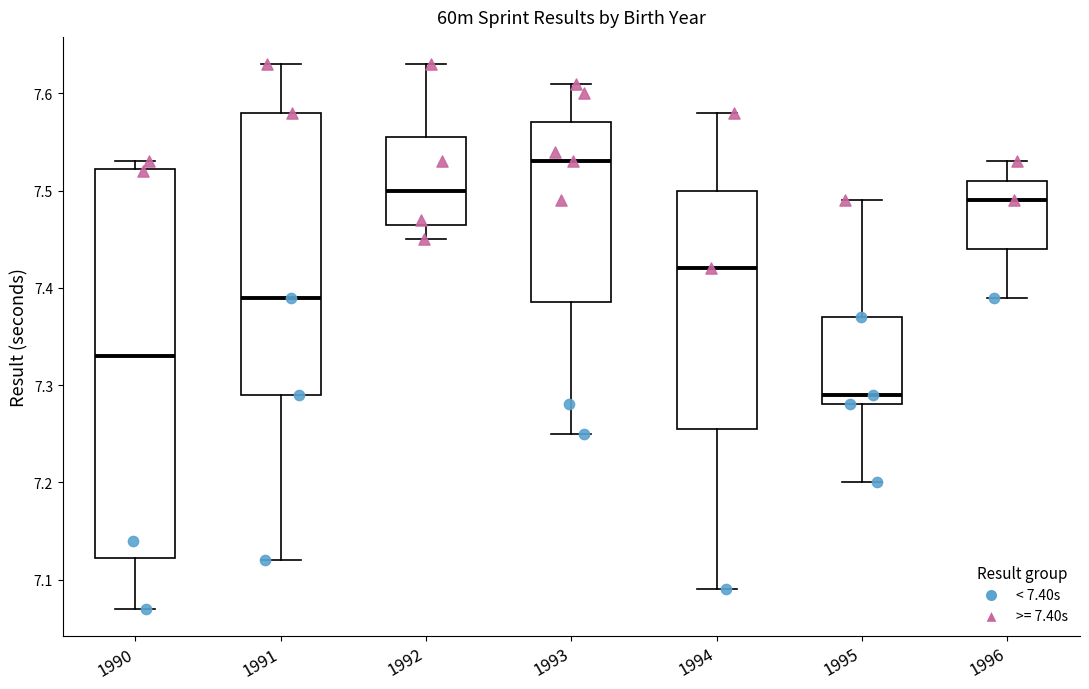

Which box is the tallest, from its lower edge to its upper edge?

1990